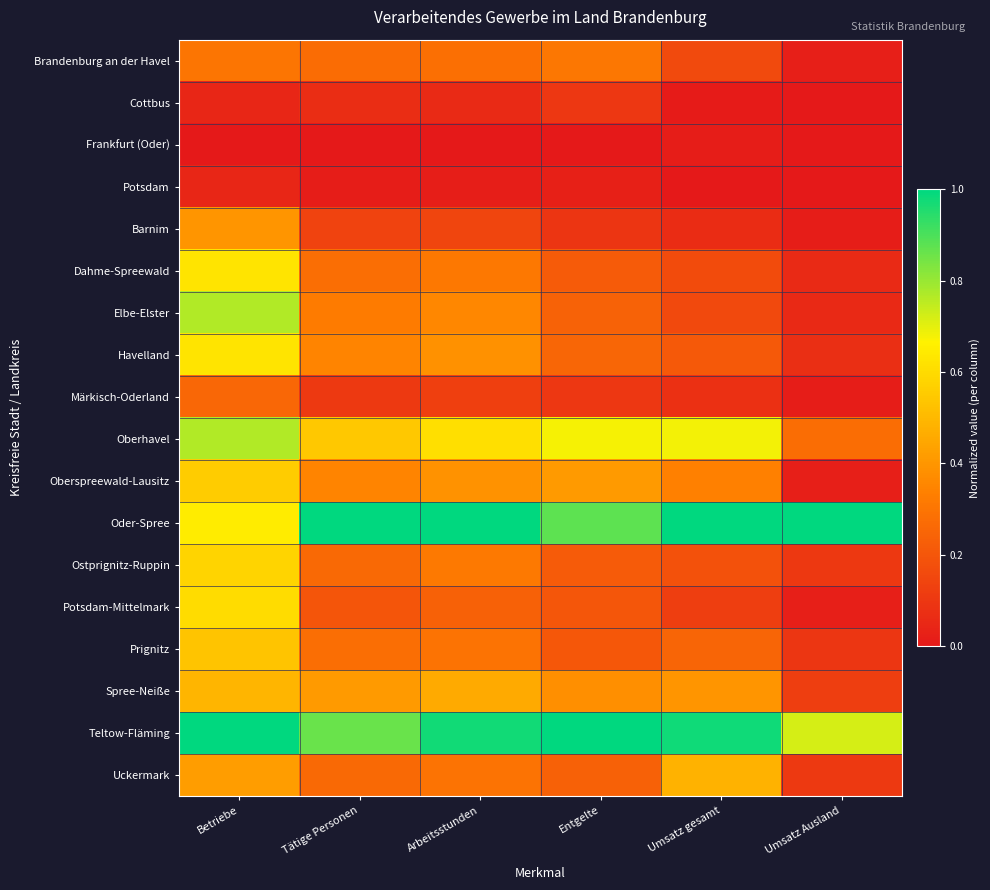

Reading right to left, extract all data points from this chart.

Brandenburg an der Havel: Umsatz Ausland=0.0	Umsatz gesamt=0.2	Entgelte=0.3	Arbeitsstunden=0.3	Tätige Personen=0.3	Betriebe=0.3
Cottbus: Umsatz Ausland=0.0	Umsatz gesamt=0.0	Entgelte=0.1	Arbeitsstunden=0.1	Tätige Personen=0.1	Betriebe=0.0
Frankfurt (Oder): Umsatz Ausland=0.0	Umsatz gesamt=0.0	Entgelte=0.0	Arbeitsstunden=0.0	Tätige Personen=0.0	Betriebe=0.0
Potsdam: Umsatz Ausland=0.0	Umsatz gesamt=0.0	Entgelte=0.0	Arbeitsstunden=0.0	Tätige Personen=0.0	Betriebe=0.0
Barnim: Umsatz Ausland=0.0	Umsatz gesamt=0.1	Entgelte=0.1	Arbeitsstunden=0.1	Tätige Personen=0.1	Betriebe=0.4
Dahme-Spreewald: Umsatz Ausland=0.1	Umsatz gesamt=0.2	Entgelte=0.2	Arbeitsstunden=0.3	Tätige Personen=0.3	Betriebe=0.6
Elbe-Elster: Umsatz Ausland=0.1	Umsatz gesamt=0.2	Entgelte=0.2	Arbeitsstunden=0.4	Tätige Personen=0.3	Betriebe=0.8
Havelland: Umsatz Ausland=0.1	Umsatz gesamt=0.2	Entgelte=0.3	Arbeitsstunden=0.4	Tätige Personen=0.3	Betriebe=0.6
Märkisch-Oderland: Umsatz Ausland=0.0	Umsatz gesamt=0.1	Entgelte=0.1	Arbeitsstunden=0.1	Tätige Personen=0.1	Betriebe=0.3
Oberhavel: Umsatz Ausland=0.3	Umsatz gesamt=0.7	Entgelte=0.7	Arbeitsstunden=0.6	Tätige Personen=0.5	Betriebe=0.8
Oberspreewald-Lausitz: Umsatz Ausland=0.0	Umsatz gesamt=0.3	Entgelte=0.4	Arbeitsstunden=0.4	Tätige Personen=0.3	Betriebe=0.6
Oder-Spree: Umsatz Ausland=1.0	Umsatz gesamt=1.0	Entgelte=0.9	Arbeitsstunden=1.0	Tätige Personen=1.0	Betriebe=0.7
Ostprignitz-Ruppin: Umsatz Ausland=0.1	Umsatz gesamt=0.2	Entgelte=0.2	Arbeitsstunden=0.3	Tätige Personen=0.3	Betriebe=0.6
Potsdam-Mittelmark: Umsatz Ausland=0.0	Umsatz gesamt=0.1	Entgelte=0.2	Arbeitsstunden=0.2	Tätige Personen=0.2	Betriebe=0.6
Prignitz: Umsatz Ausland=0.1	Umsatz gesamt=0.2	Entgelte=0.2	Arbeitsstunden=0.3	Tätige Personen=0.3	Betriebe=0.5
Spree-Neiße: Umsatz Ausland=0.1	Umsatz gesamt=0.4	Entgelte=0.4	Arbeitsstunden=0.5	Tätige Personen=0.4	Betriebe=0.5
Teltow-Fläming: Umsatz Ausland=0.7	Umsatz gesamt=1.0	Entgelte=1.0	Arbeitsstunden=1.0	Tätige Personen=0.9	Betriebe=1.0
Uckermark: Umsatz Ausland=0.1	Umsatz gesamt=0.5	Entgelte=0.2	Arbeitsstunden=0.3	Tätige Personen=0.3	Betriebe=0.4